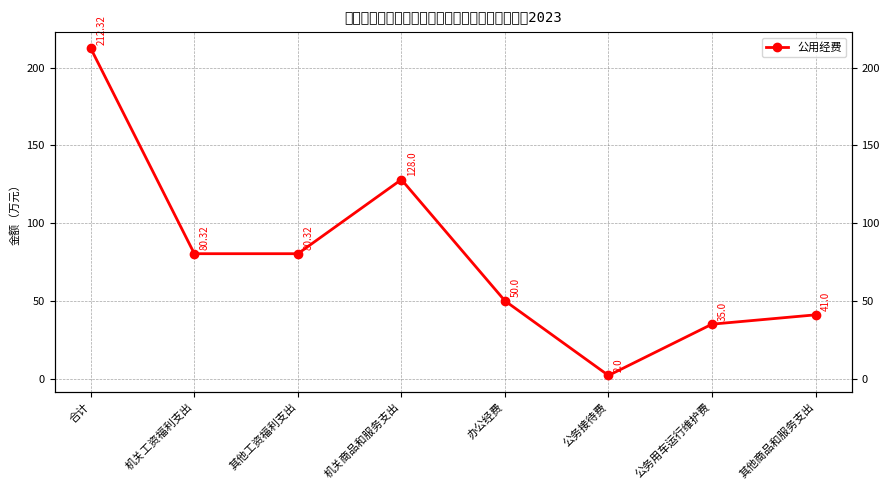

What is the difference between the maximum and minimum values?

210.3